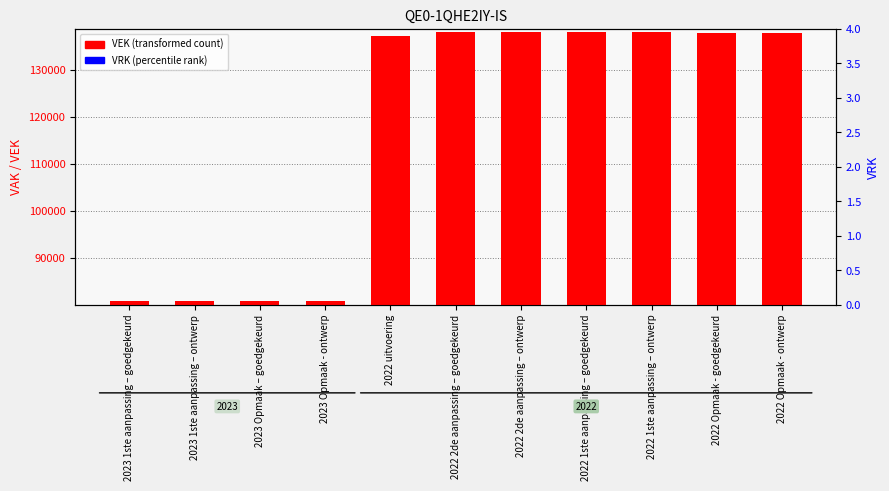

What is the label of the 3rd bar from the right?

2022 1ste aanpassing – ontwerp